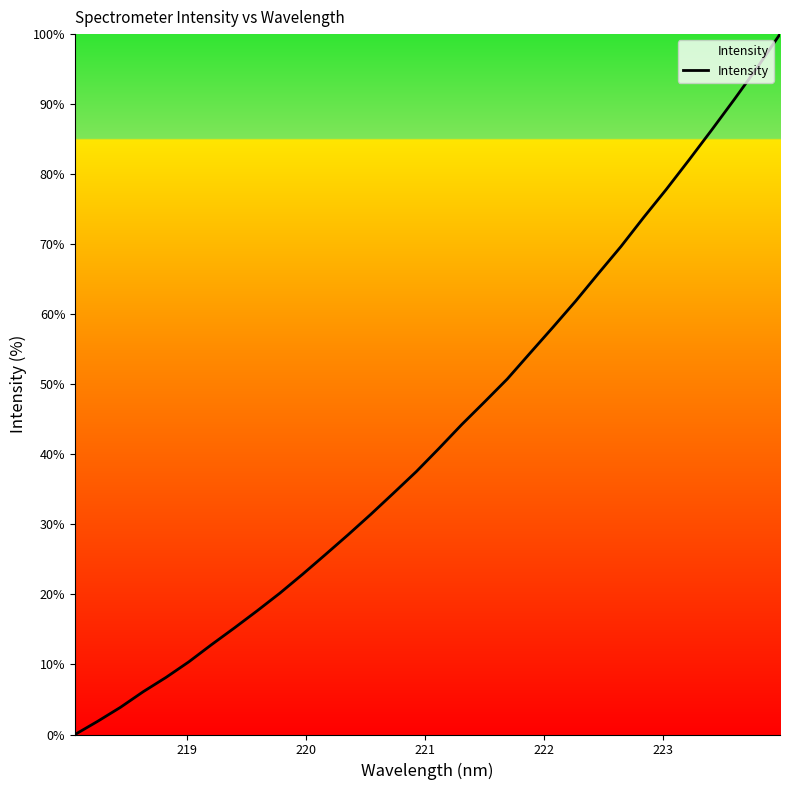

What is the maximum value shown in the chart?

100.0